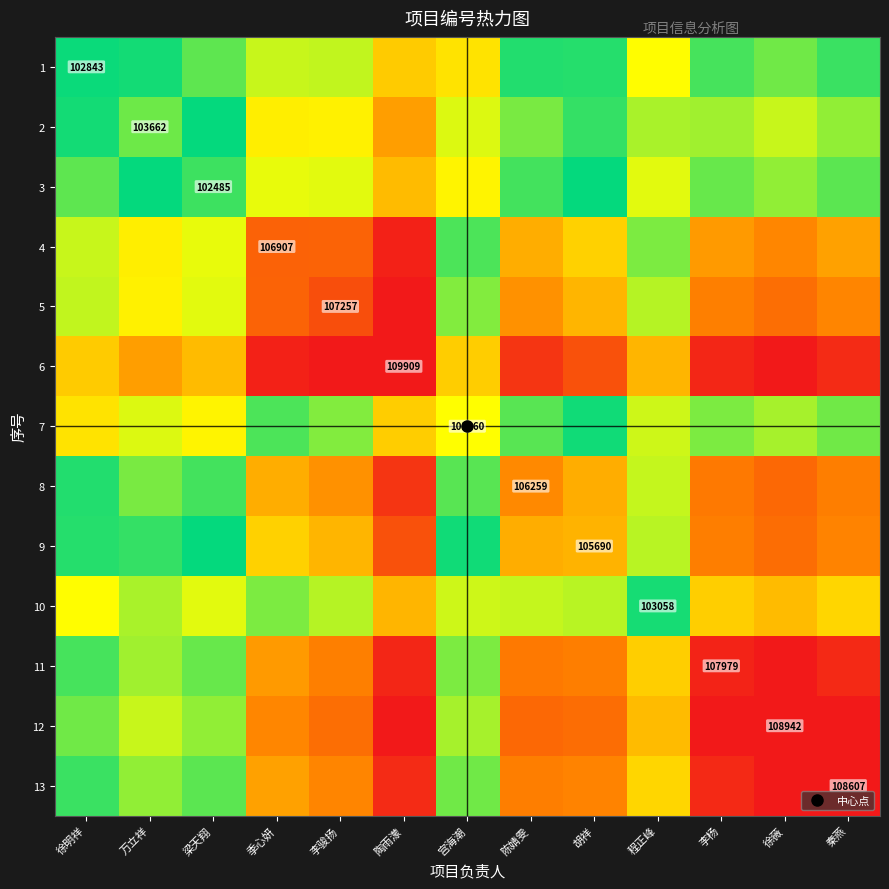

At which category does the chart reach its minimum across all series?

宫海潮